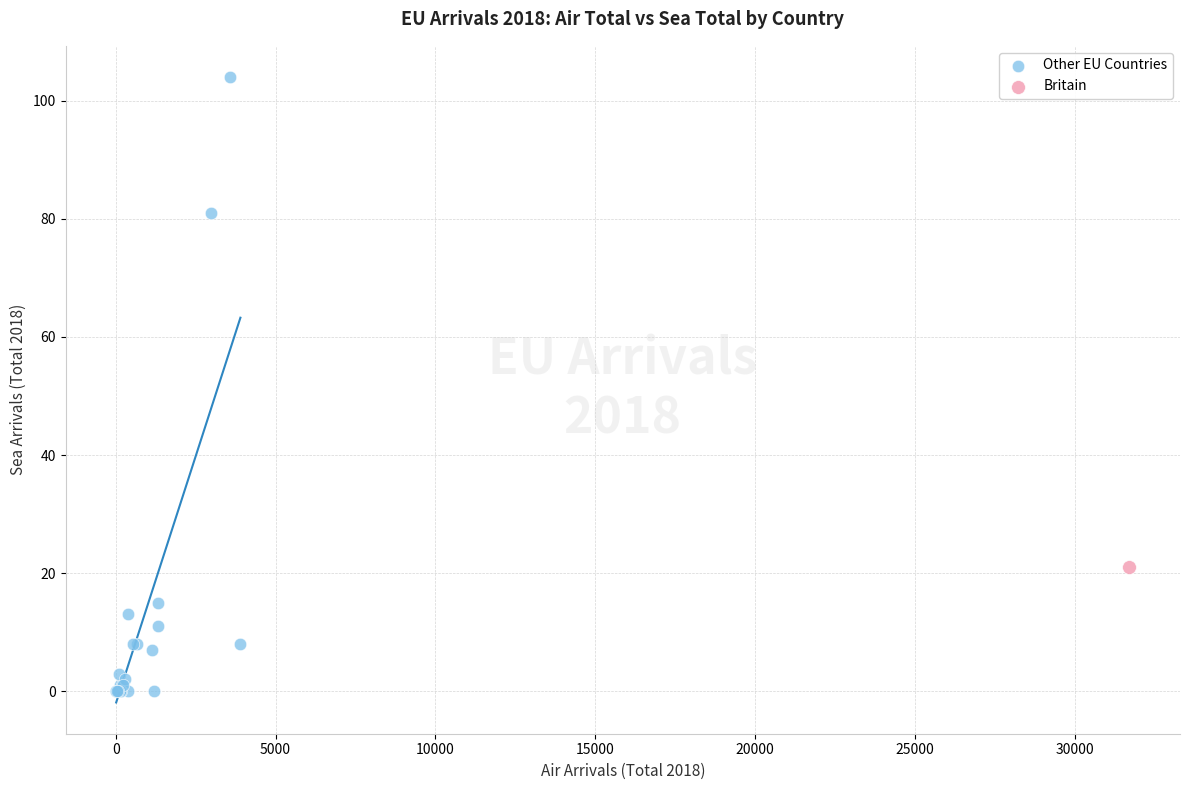

What are all the series names shown in the legend?

Other EU Countries, Britain